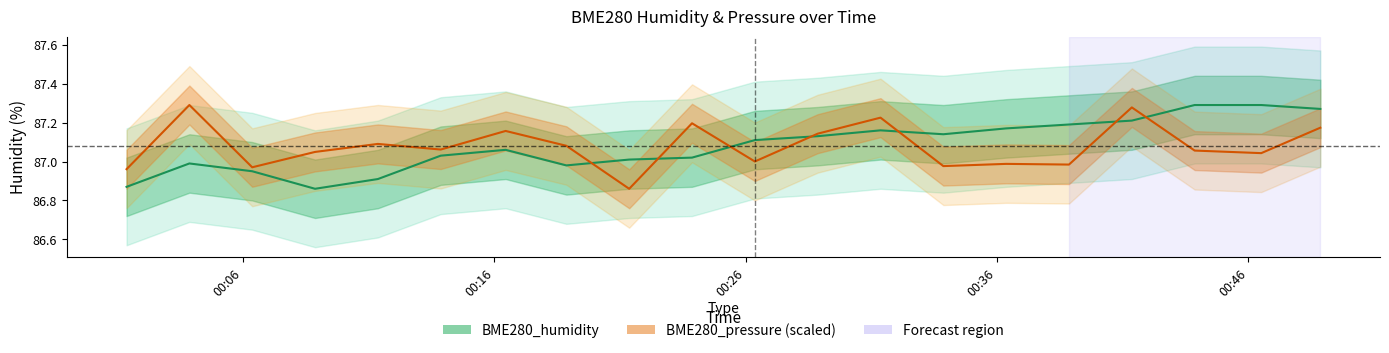

Read the BME280_pressure (scaled) value at 00:06.

87.0